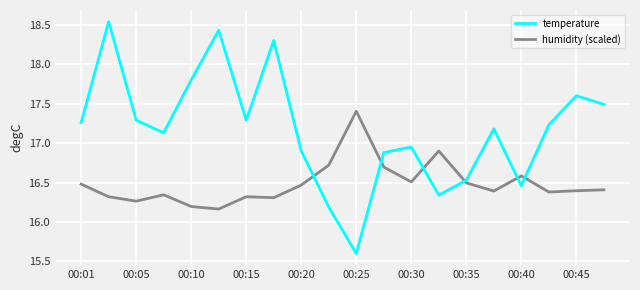

True or false: humidity (scaled) and temperature intersect in this chart.

True